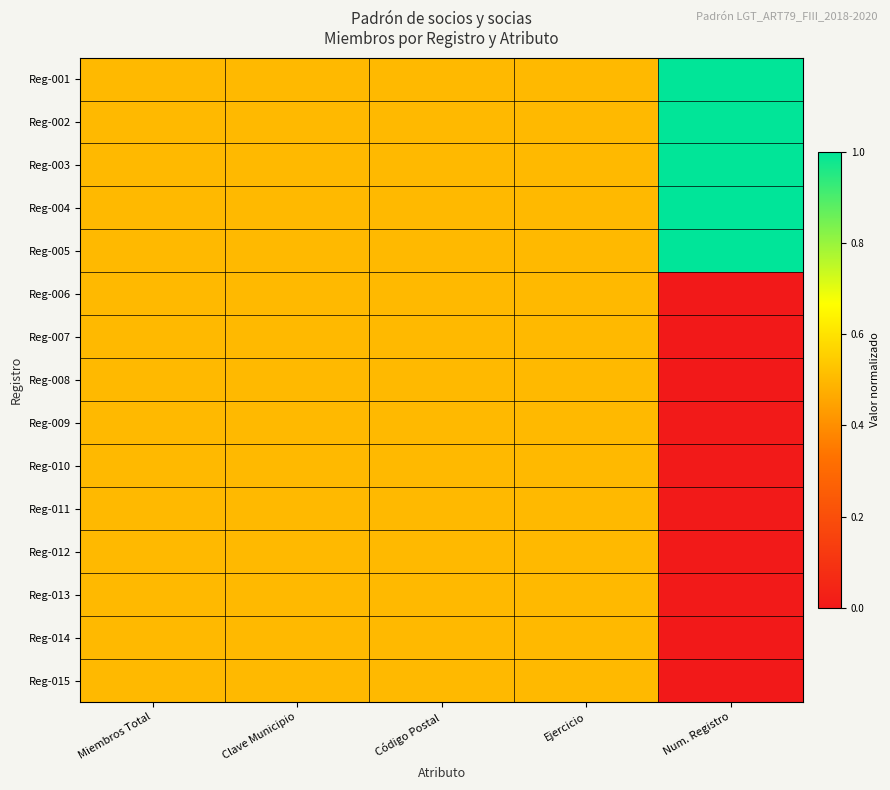

Which series has the largest total across all categories?

Reg-005